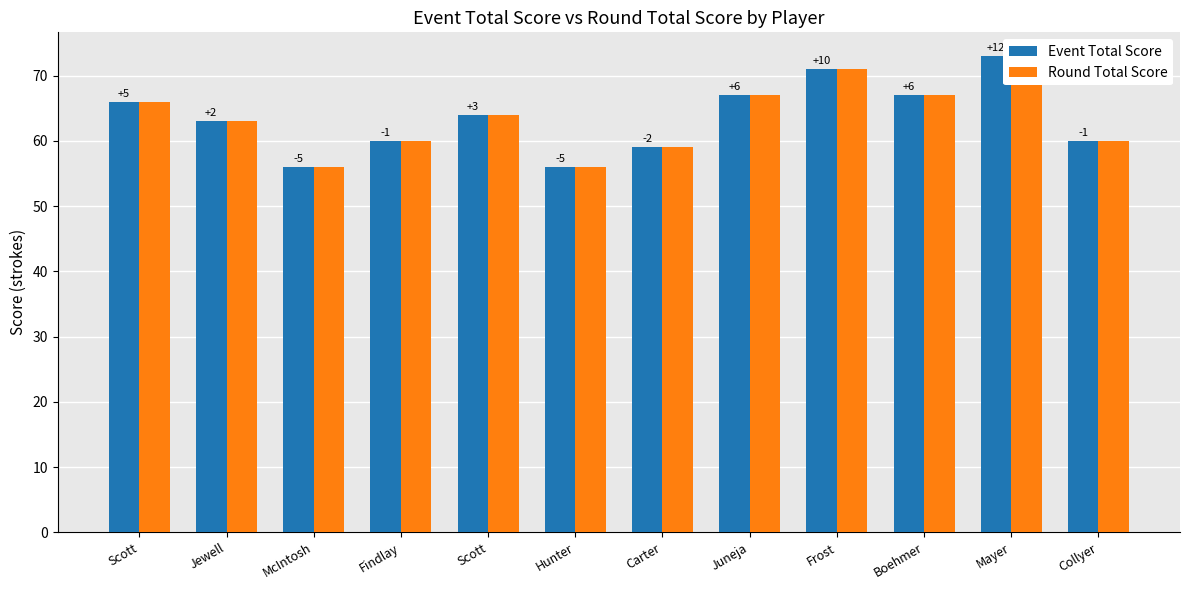

Between Mayer and Collyer, which series saw the biggest shift?

Event Total Score